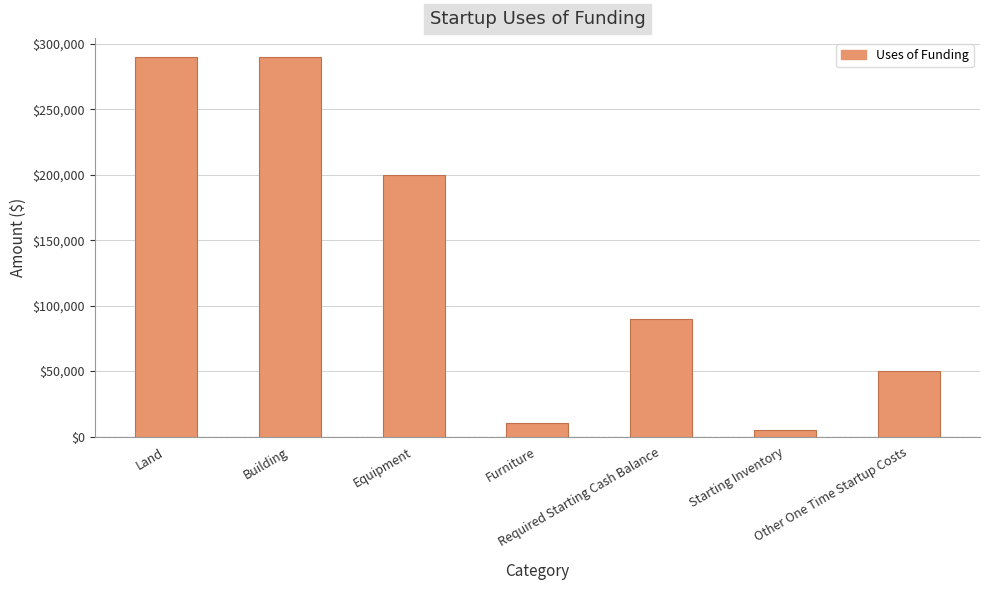

What is the difference between the maximum and minimum values?

285000